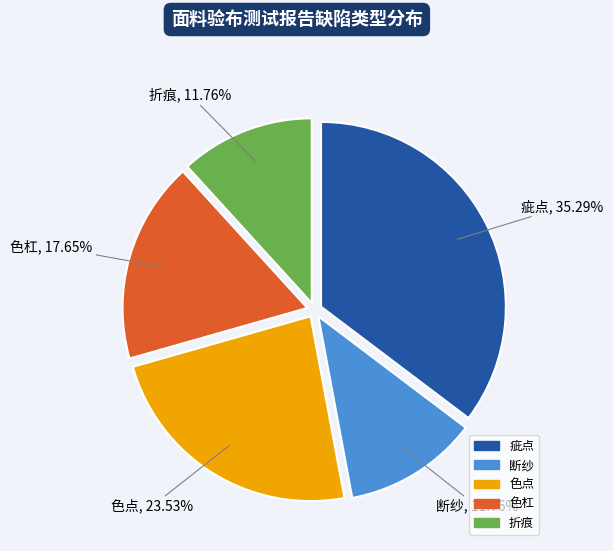

Combined, what portion of the pie is 色点 and 折痕?

35.3%